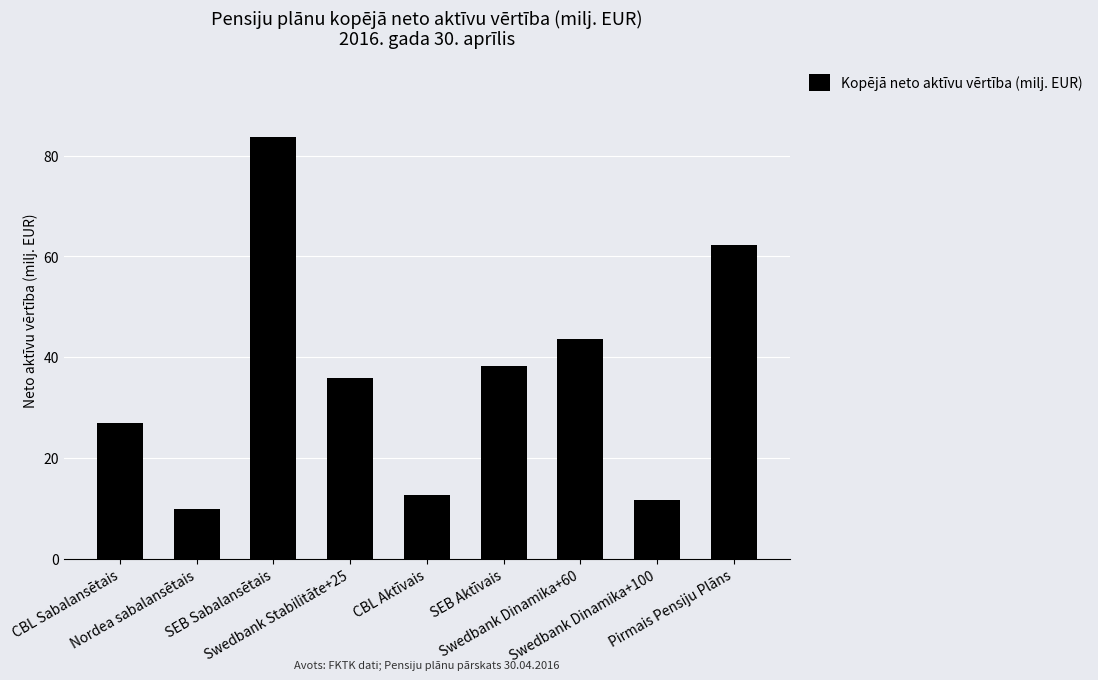

What is the ratio of the value at CBL Aktīvais to the value at SEB Aktīvais?

0.3